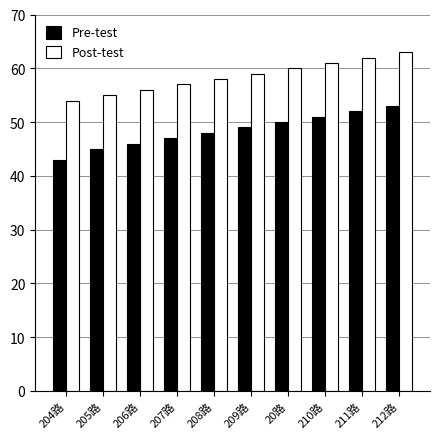

Reading right to left, list all the values displayed in this chart.

Pre-test: 212路=53	211路=52	210路=51	20路=50	209路=49	208路=48	207路=47	206路=46	205路=45	204路=43
Post-test: 212路=63	211路=62	210路=61	20路=60	209路=59	208路=58	207路=57	206路=56	205路=55	204路=54